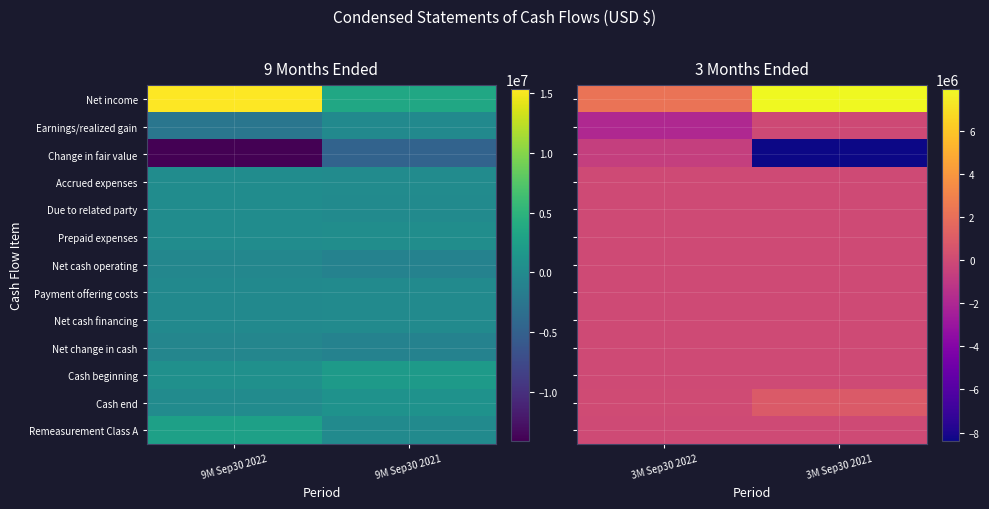

At 3M Sep30 2021, list the series in order from smallest to largest.

Change in fair value, Earnings/realized gain, Accrued expenses, Due to related party, Prepaid expenses, Net cash operating, Payment offering costs, Net cash financing, Net change in cash, Cash beginning, Remeasurement Class A, Cash end, Net income